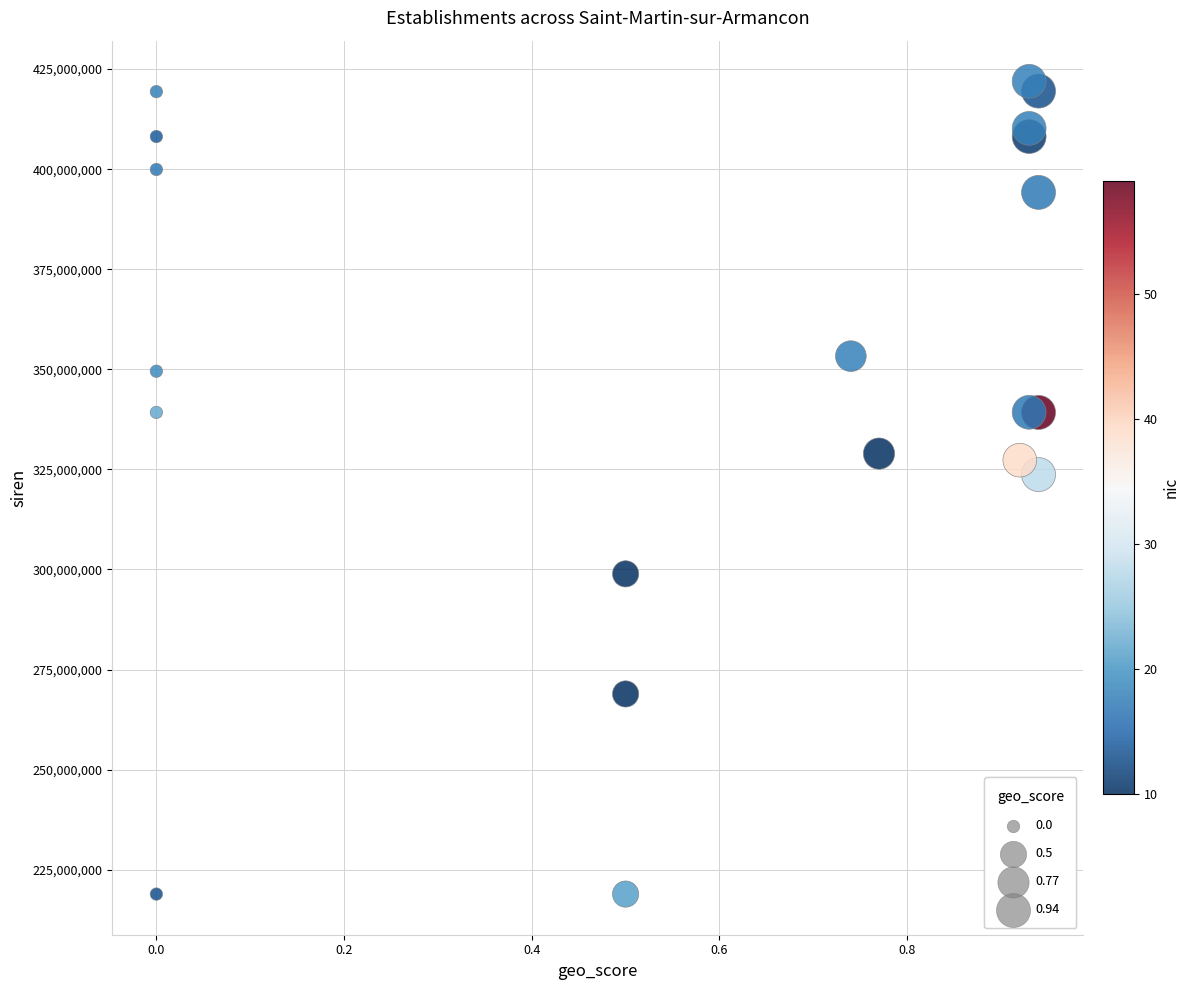

What Y value in the scatter plot is closest to 320424447?

323702795